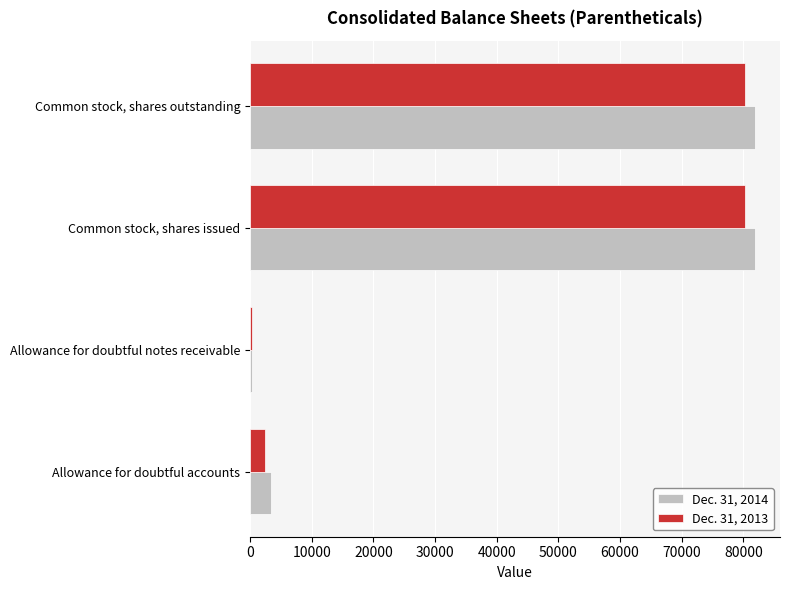

What is the spread (max minus min) of values at Allowance for doubtful accounts?

946